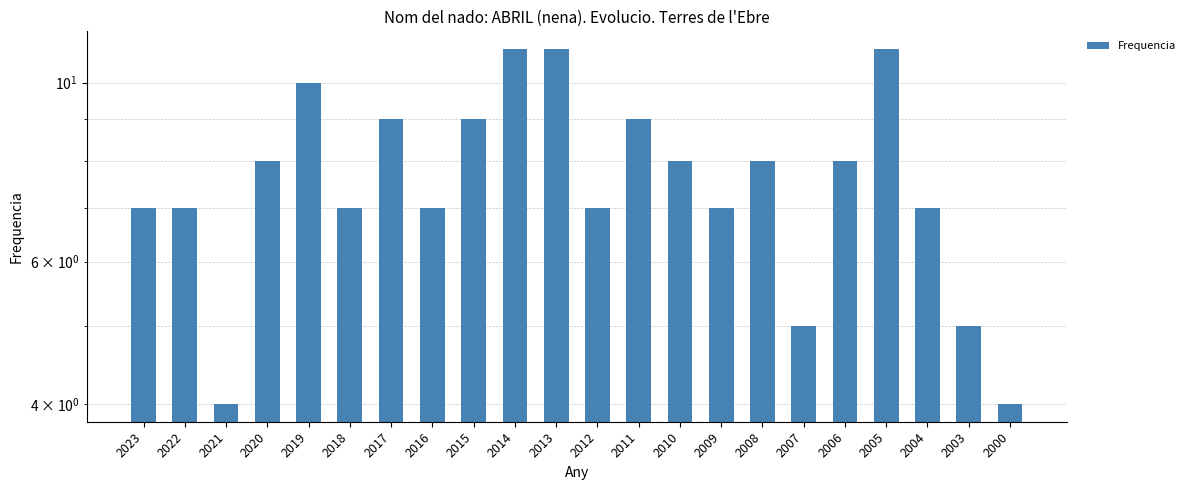

Approximately how many times larger is the value at 2003 compared to 2016?

0.7